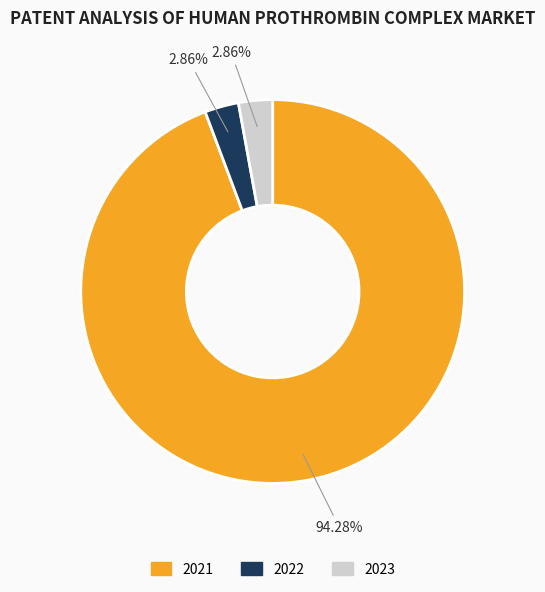

Does 2023 represent more than half of the total?

No